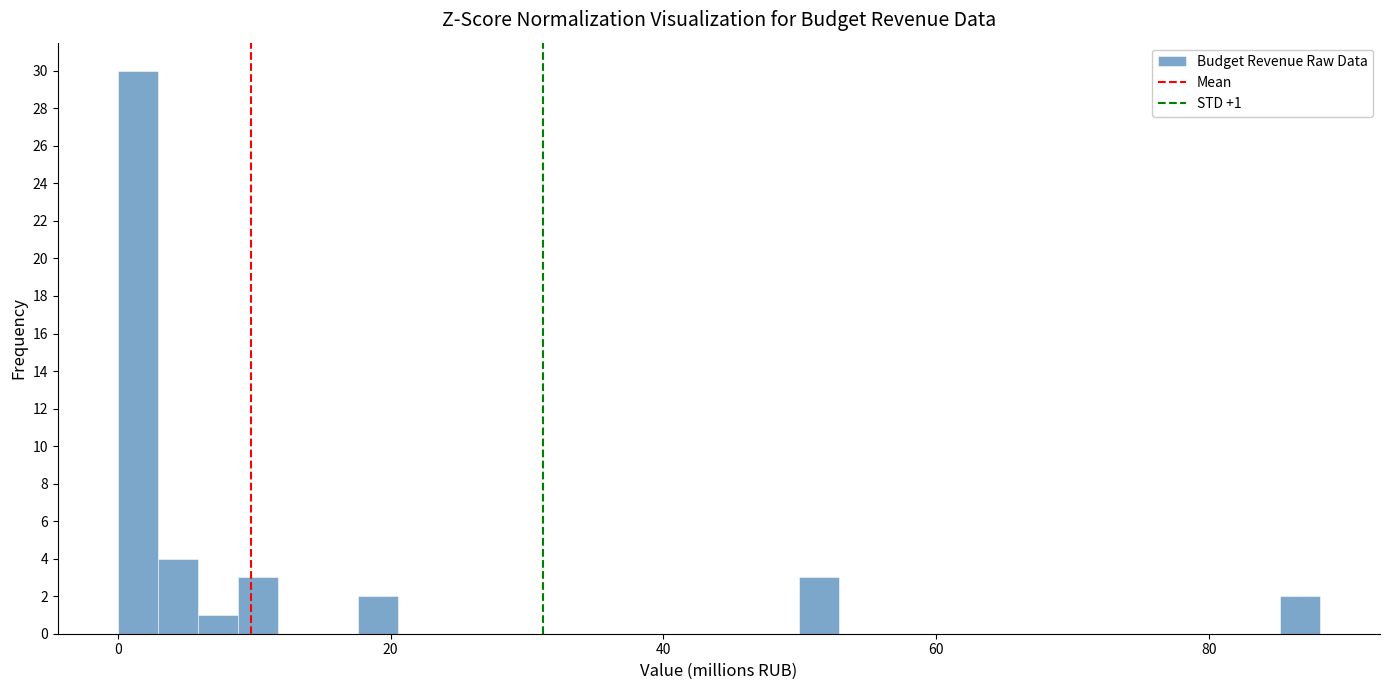

Read against the x-axis, roughly where is the centre of the tallest bar?

2